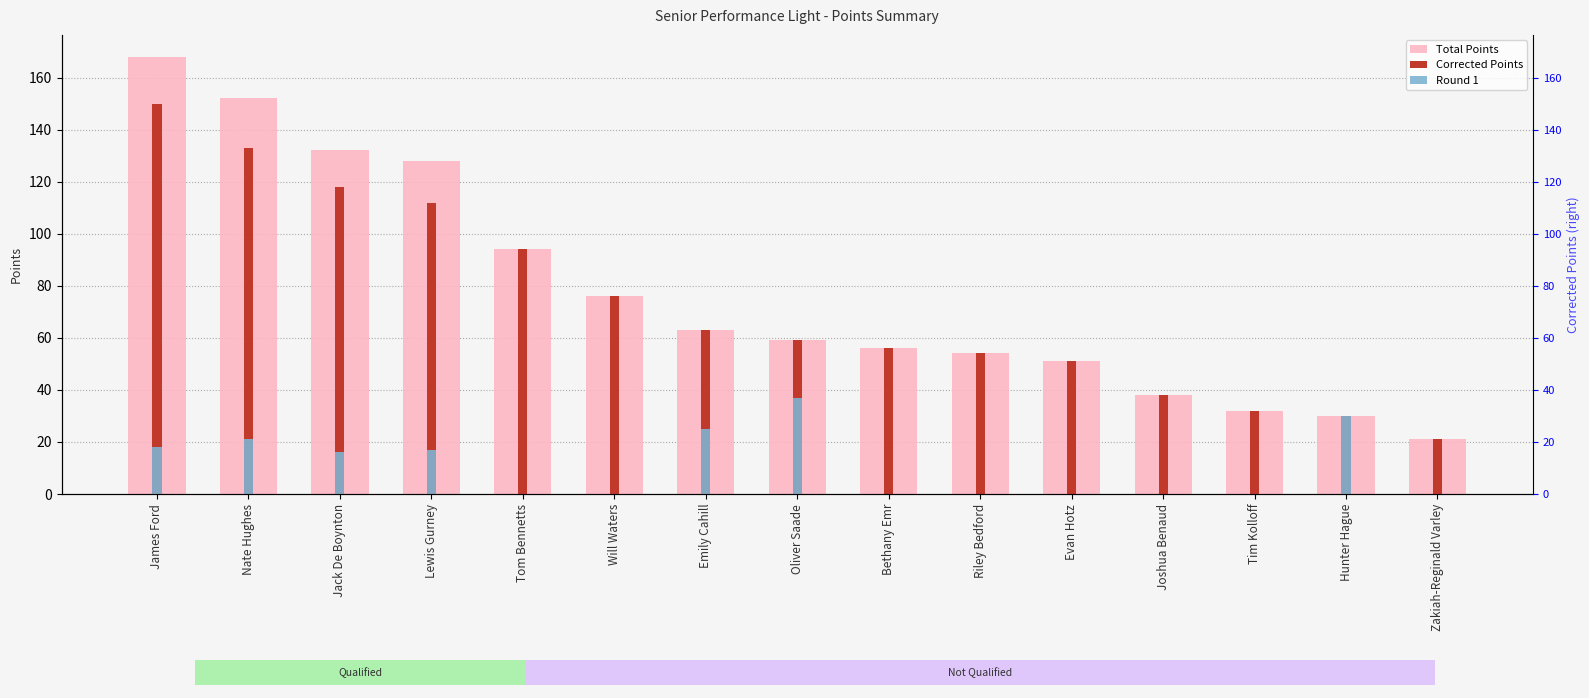

How many categories are shown in the chart?

15